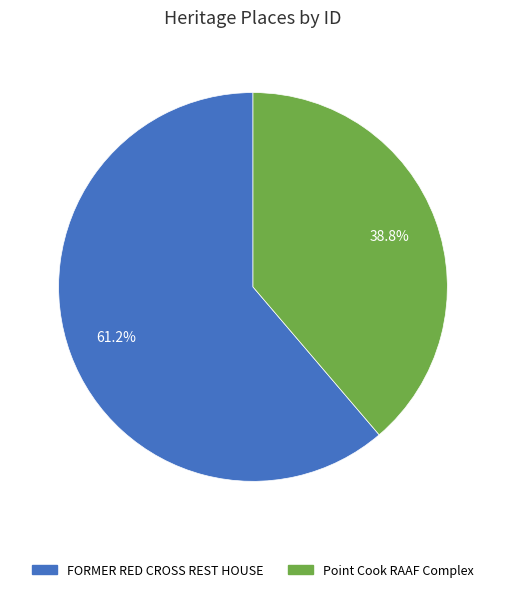

Which slice is the largest?

FORMER RED CROSS REST HOUSE